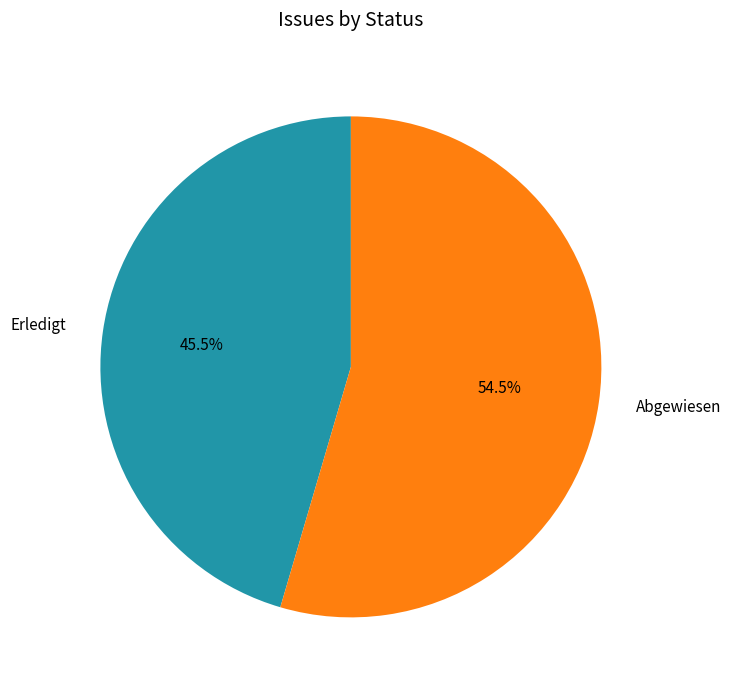

How many slices are in this pie chart?

2